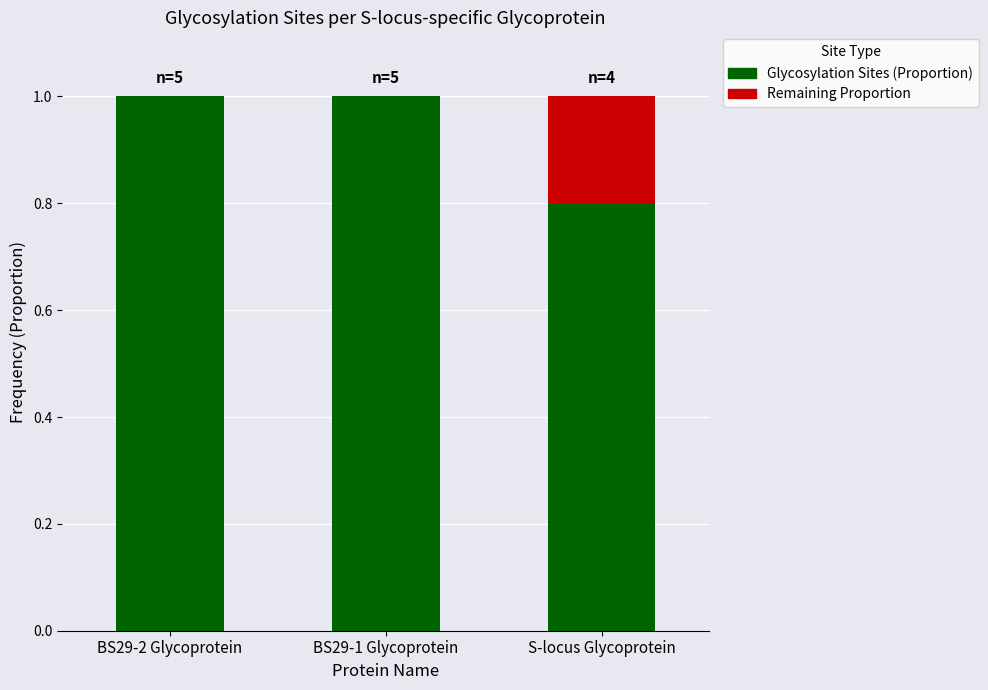

What are all the series names shown in the legend?

Glycosylation Sites (Proportion), Remaining Proportion